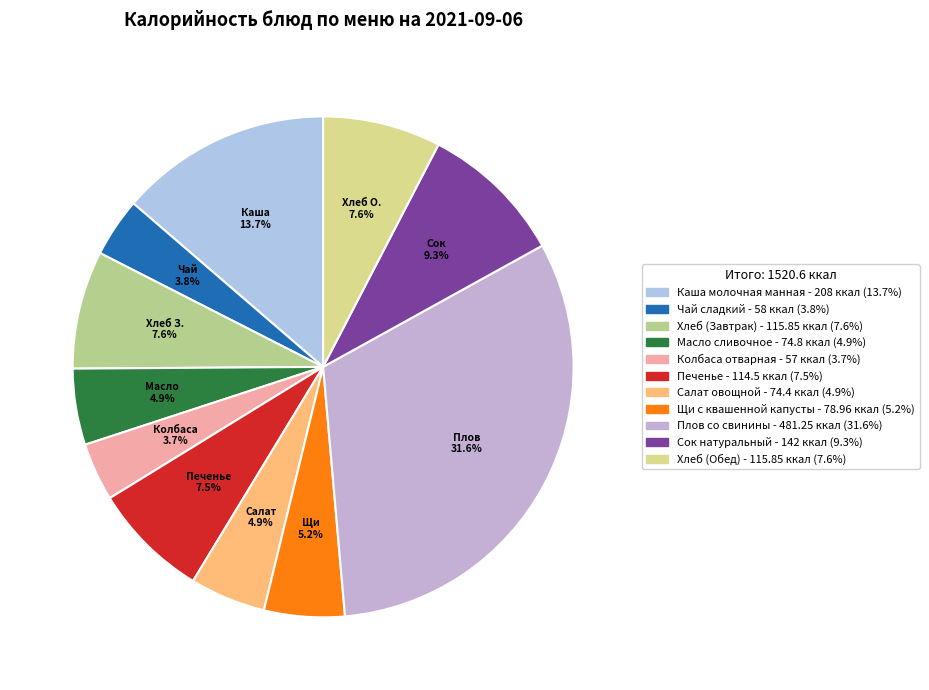

The Хлеб (Обед) slice represents 1% of the pie. True or false?

False